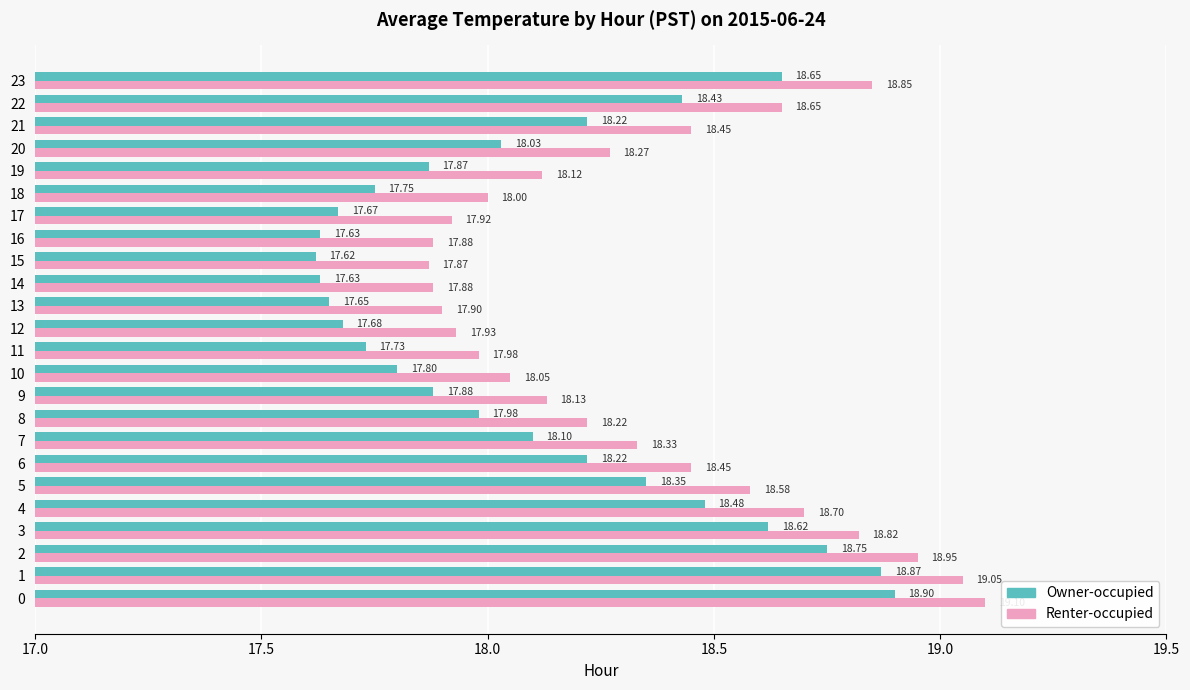

Which category has the lowest value in the Renter-occupied series?

15